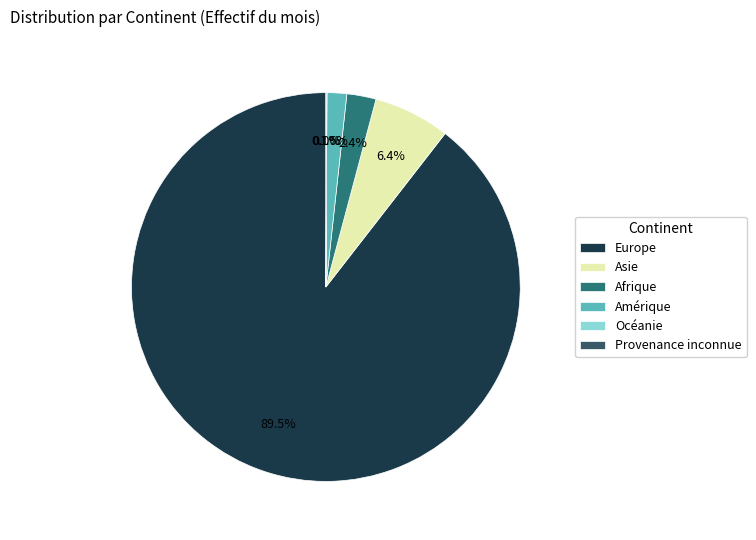

Is there any slice that represents more than half of the pie?

Yes